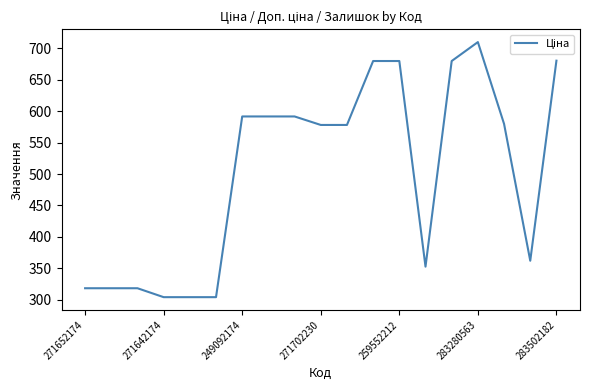

What is the difference between the maximum and minimum values?

405.9